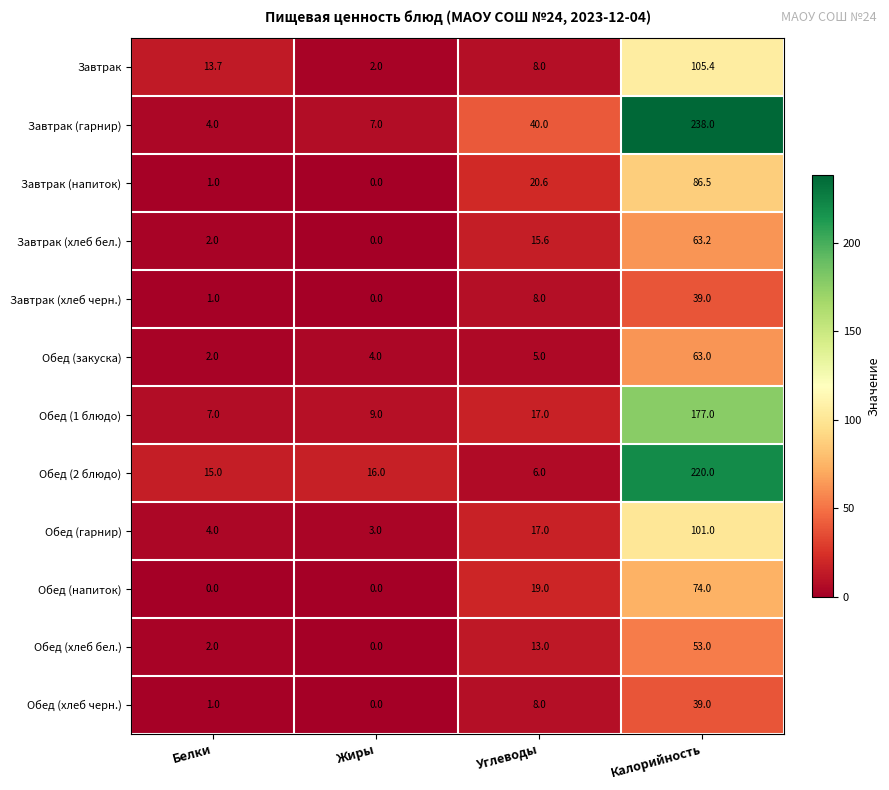

Rank the categories by Завтрак value from highest to lowest.

Калорийность, Белки, Углеводы, Жиры